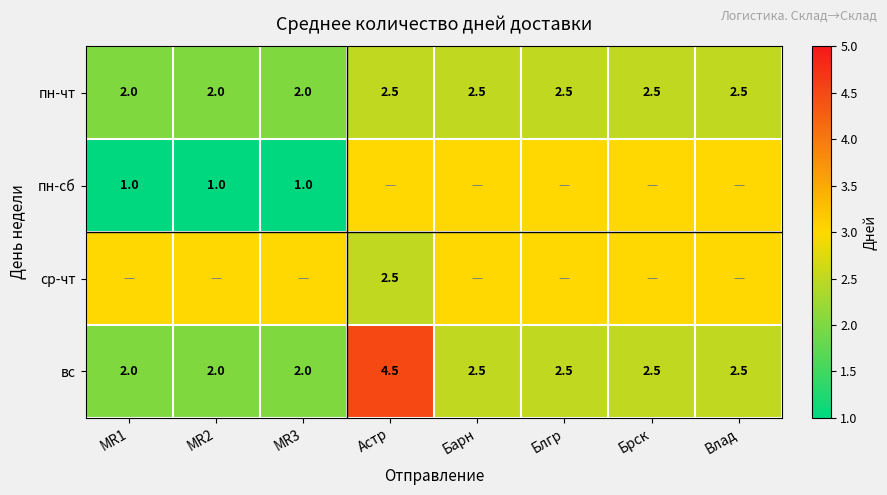

What is the maximum value shown in the chart?

4.5